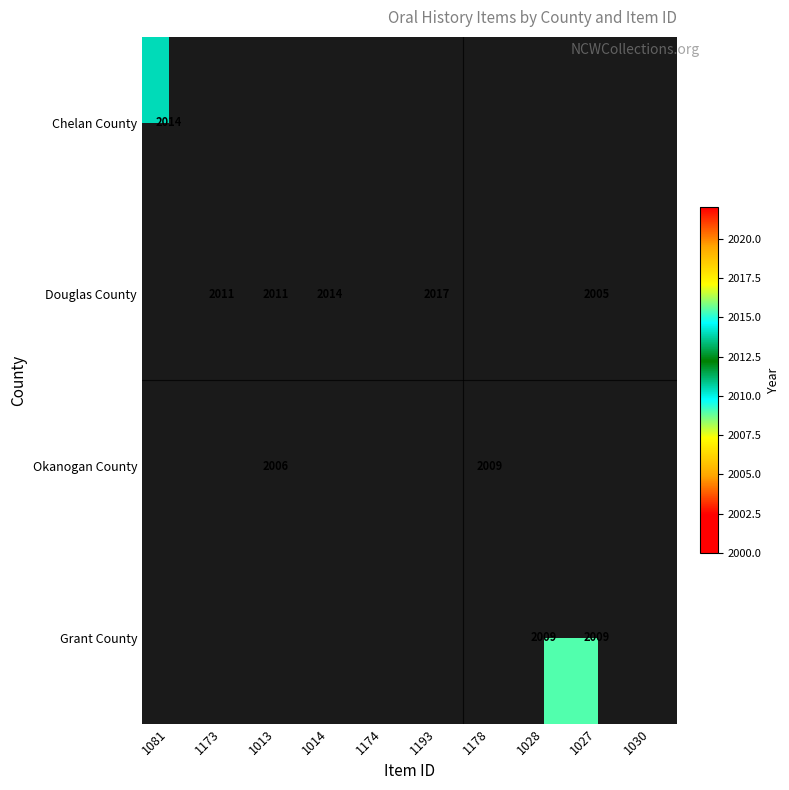

The Okanogan County series shows 1205 at 1178. True or false?

False